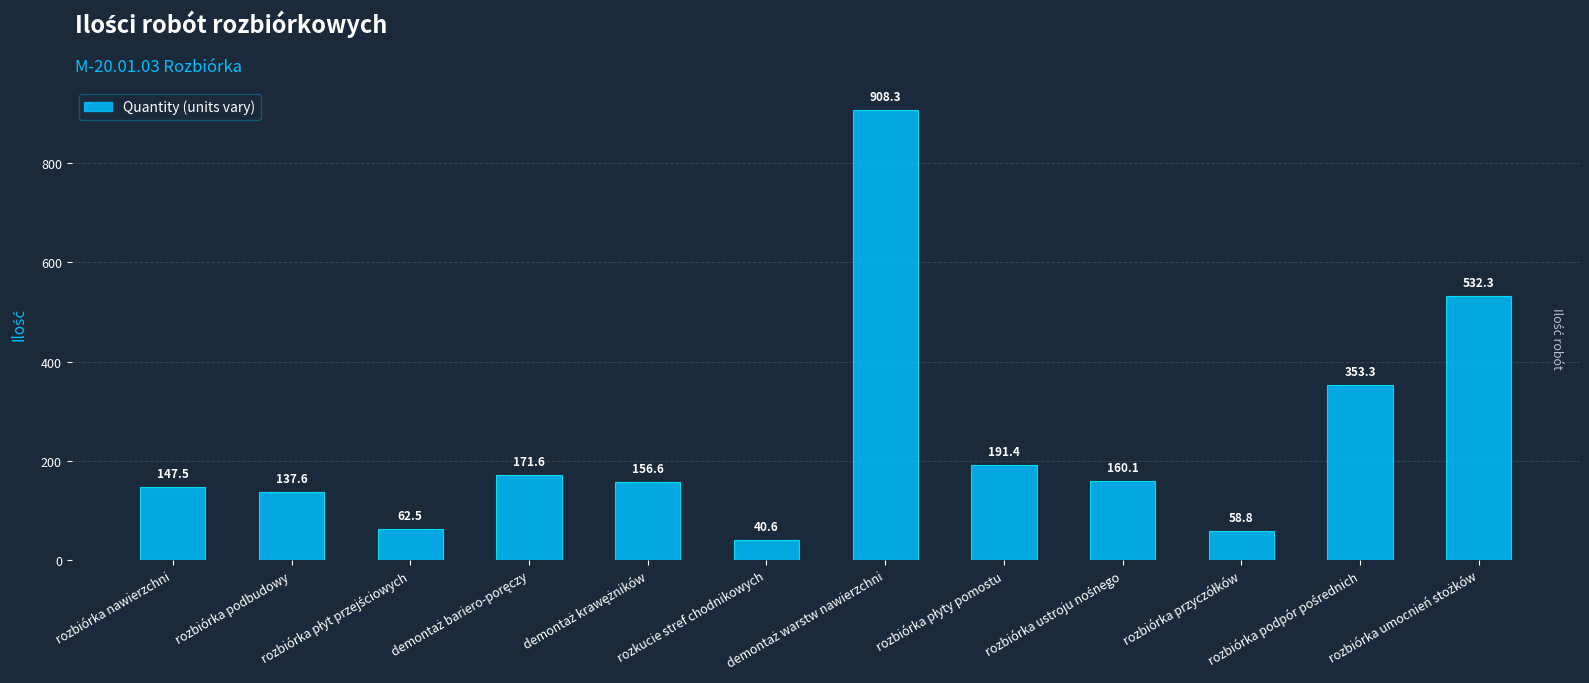

Which label corresponds to the smallest value in the chart?

rozkucie stref chodnikowych